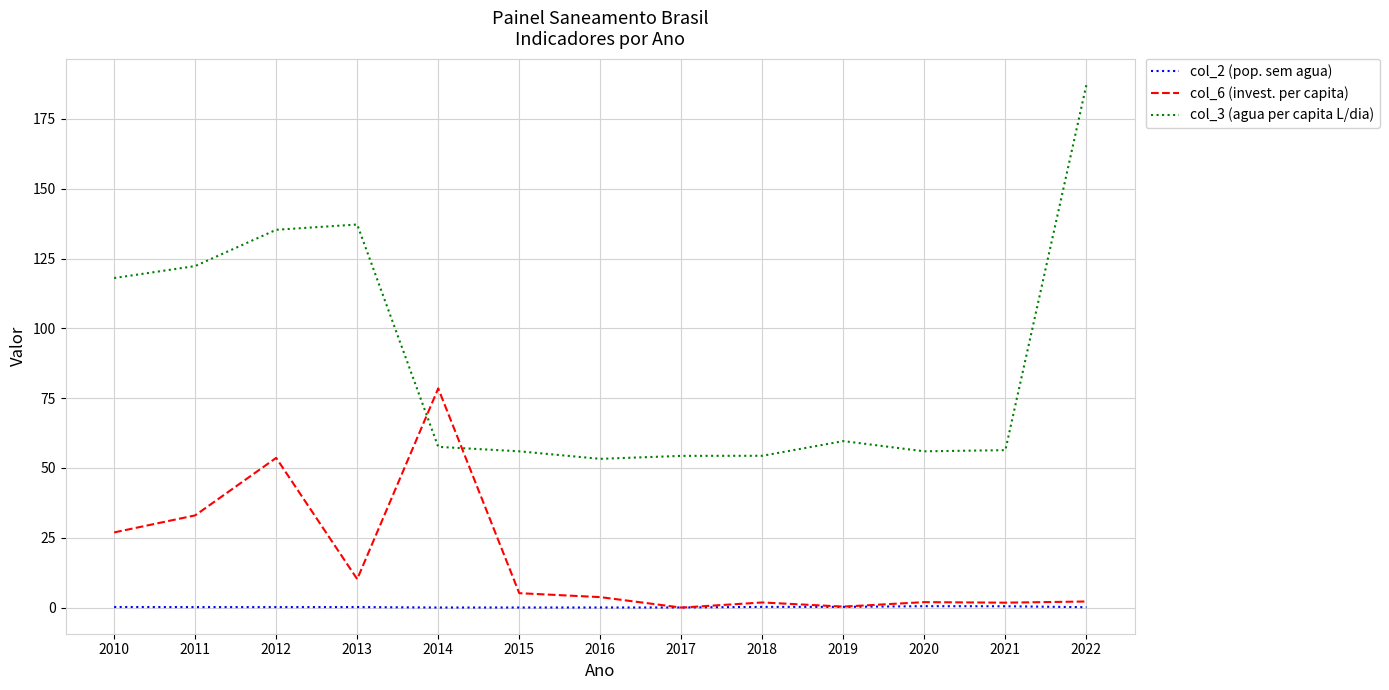

List the series in order of their peak value, lowest first.

col_2 (pop. sem agua), col_6 (invest. per capita), col_3 (agua per capita L/dia)